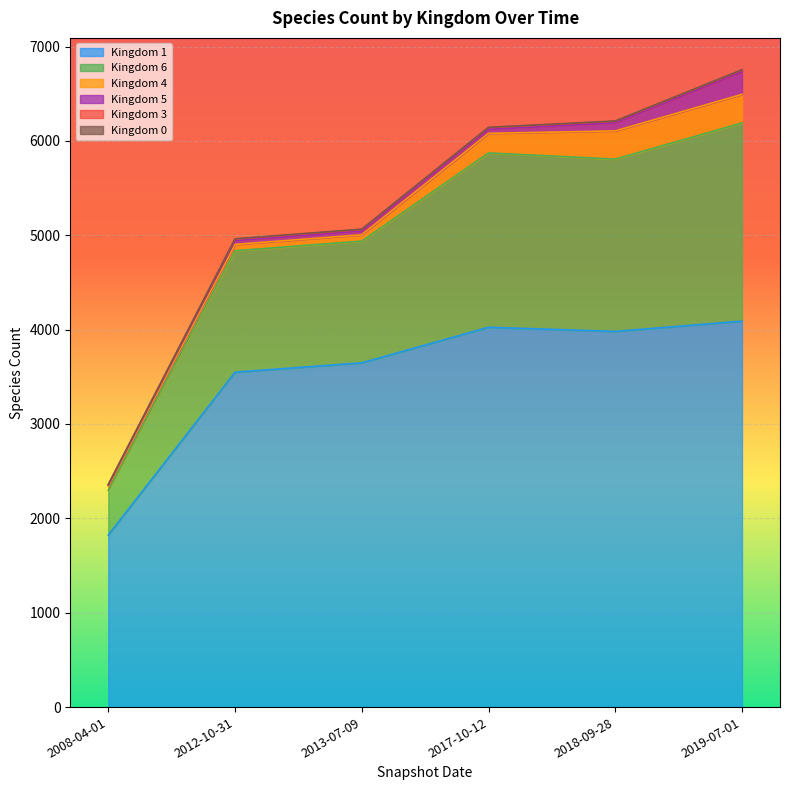

At which label does 0 reach its peak?

2012-10-31